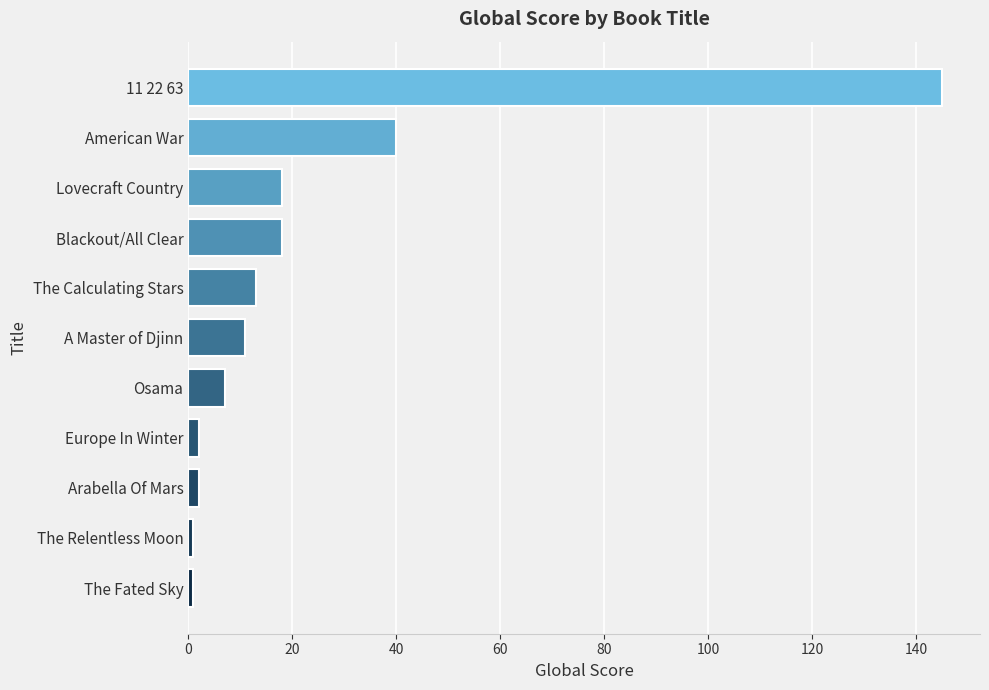

The value at 11 22 63 is 145. True or false?

True